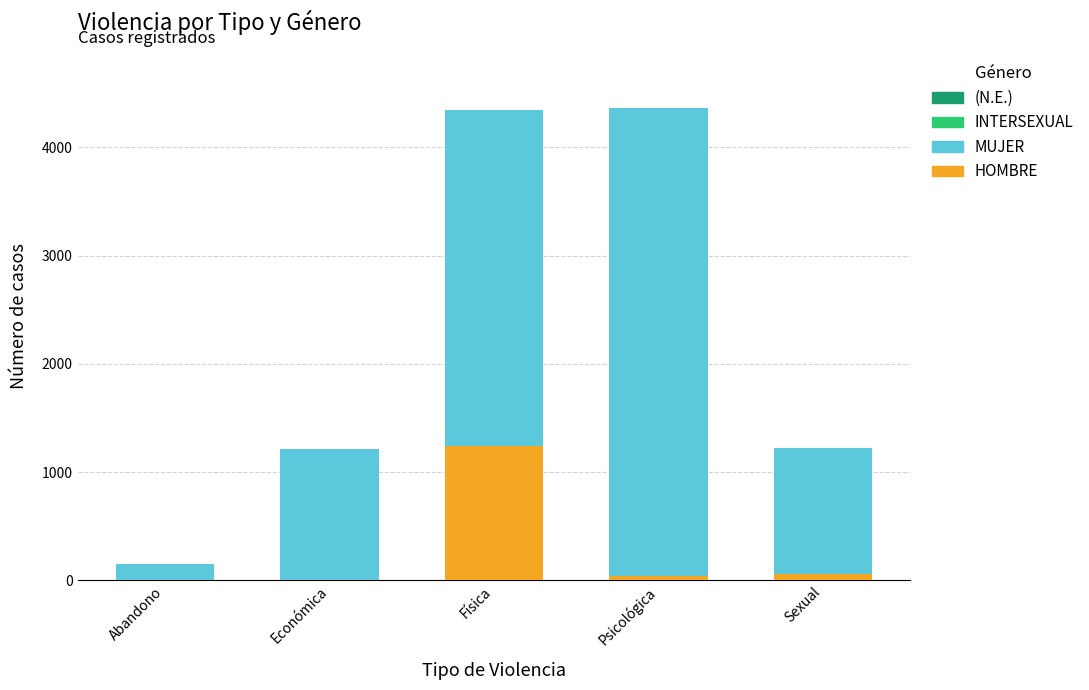

Which category has the highest value in the HOMBRE series?

Física